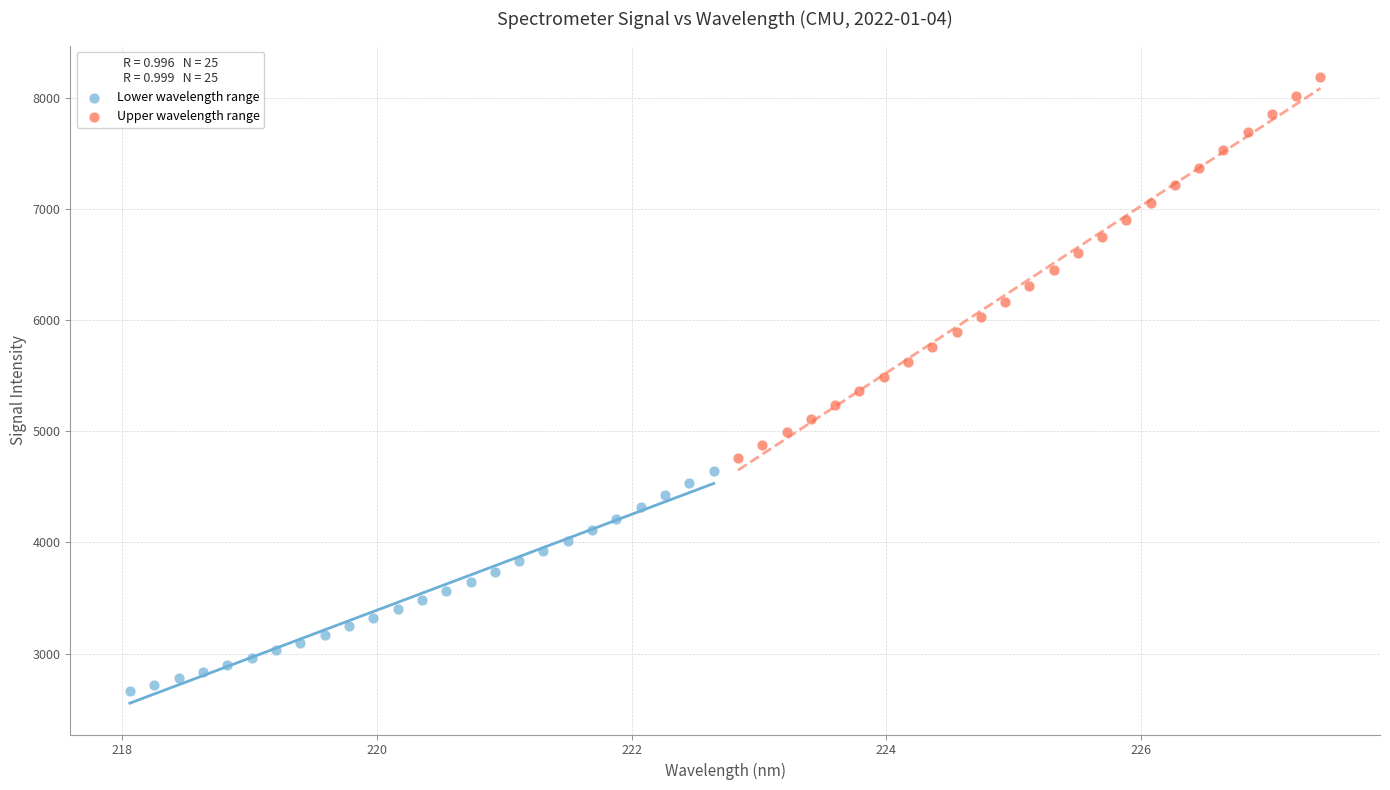

Which series has the widest spread of Y values?

Upper wavelength range